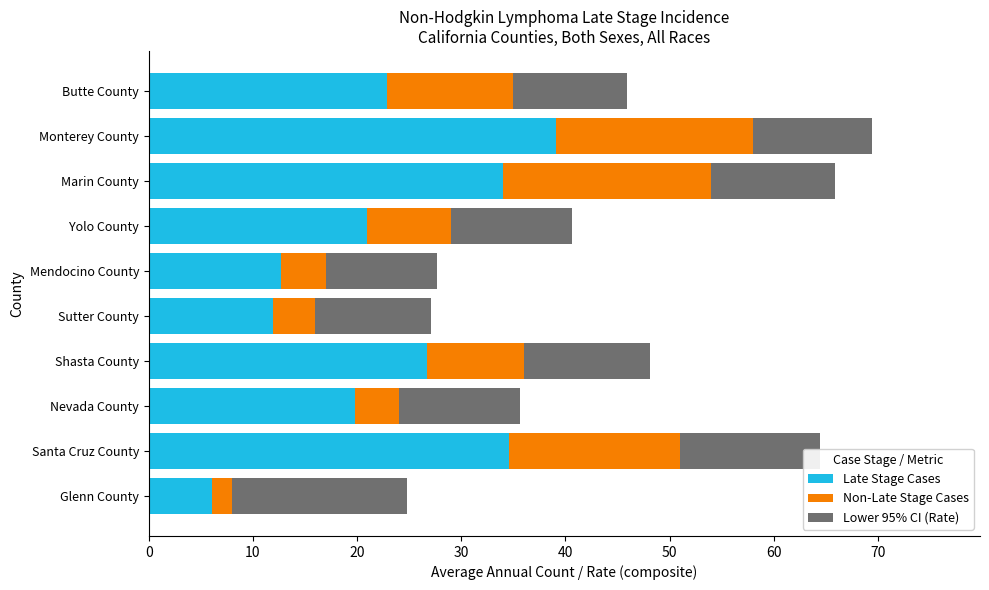

What is the approximate value of Late Stage Cases at Butte County?

22.9